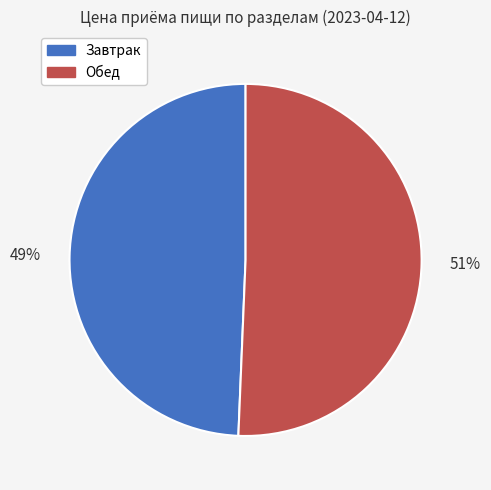

Is there any slice that represents more than half of the pie?

Yes